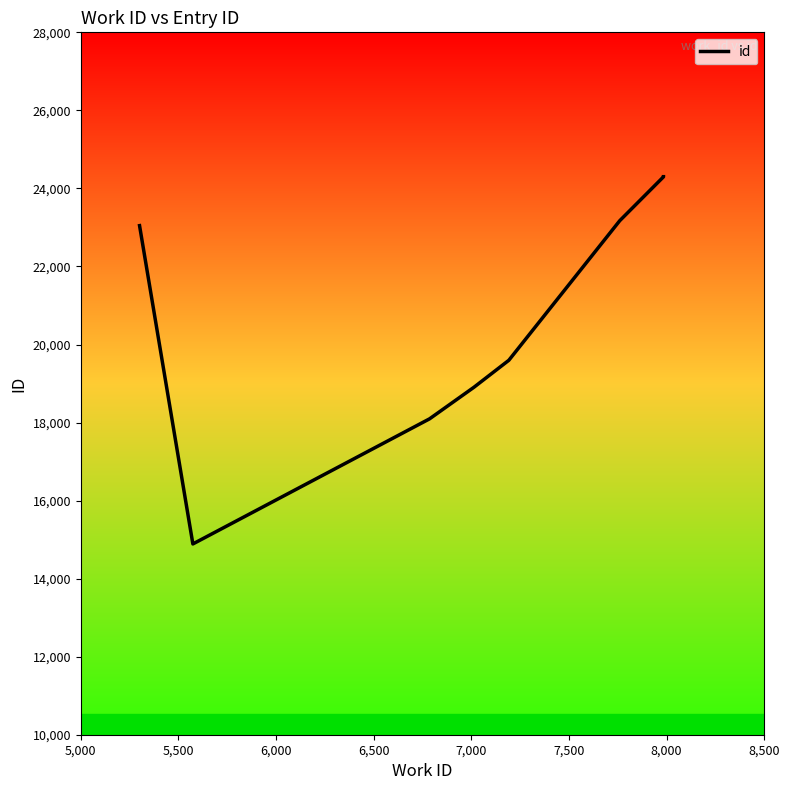

How many lines are shown in the chart?

1